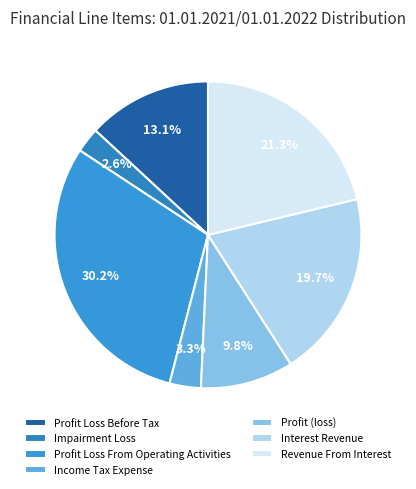

How many slices are in this pie chart?

7